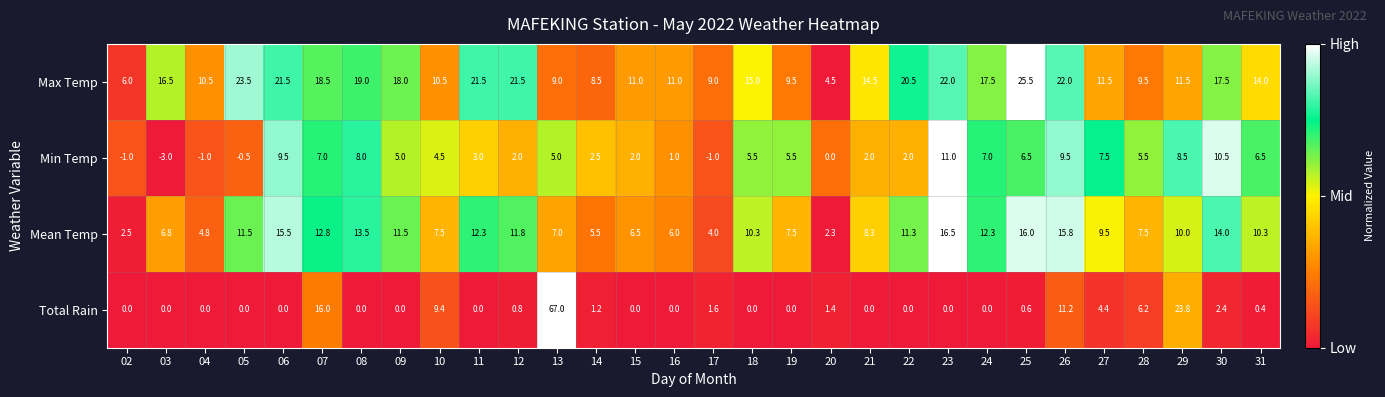

What is the highest value of the Total Rain series?

67.0